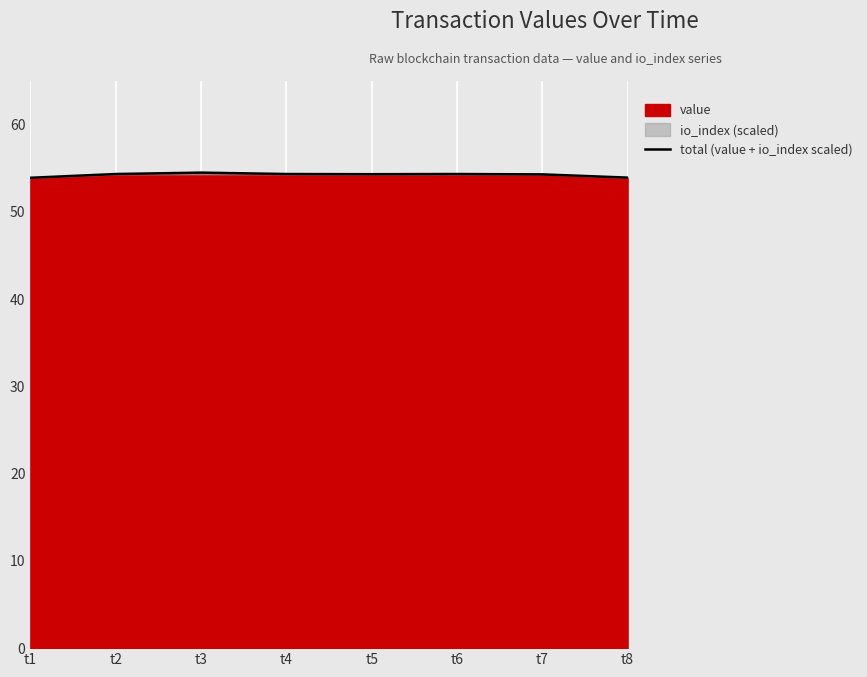

How many data points does each series have?

8